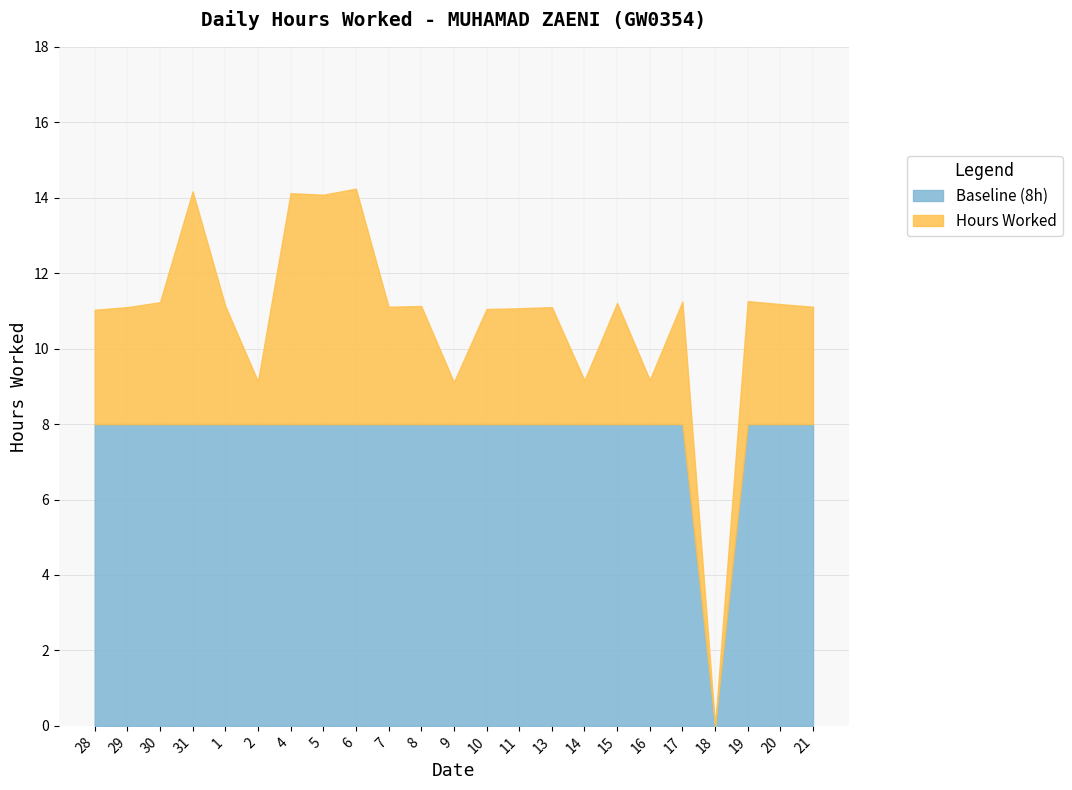

Count the number of data series in this chart.

2